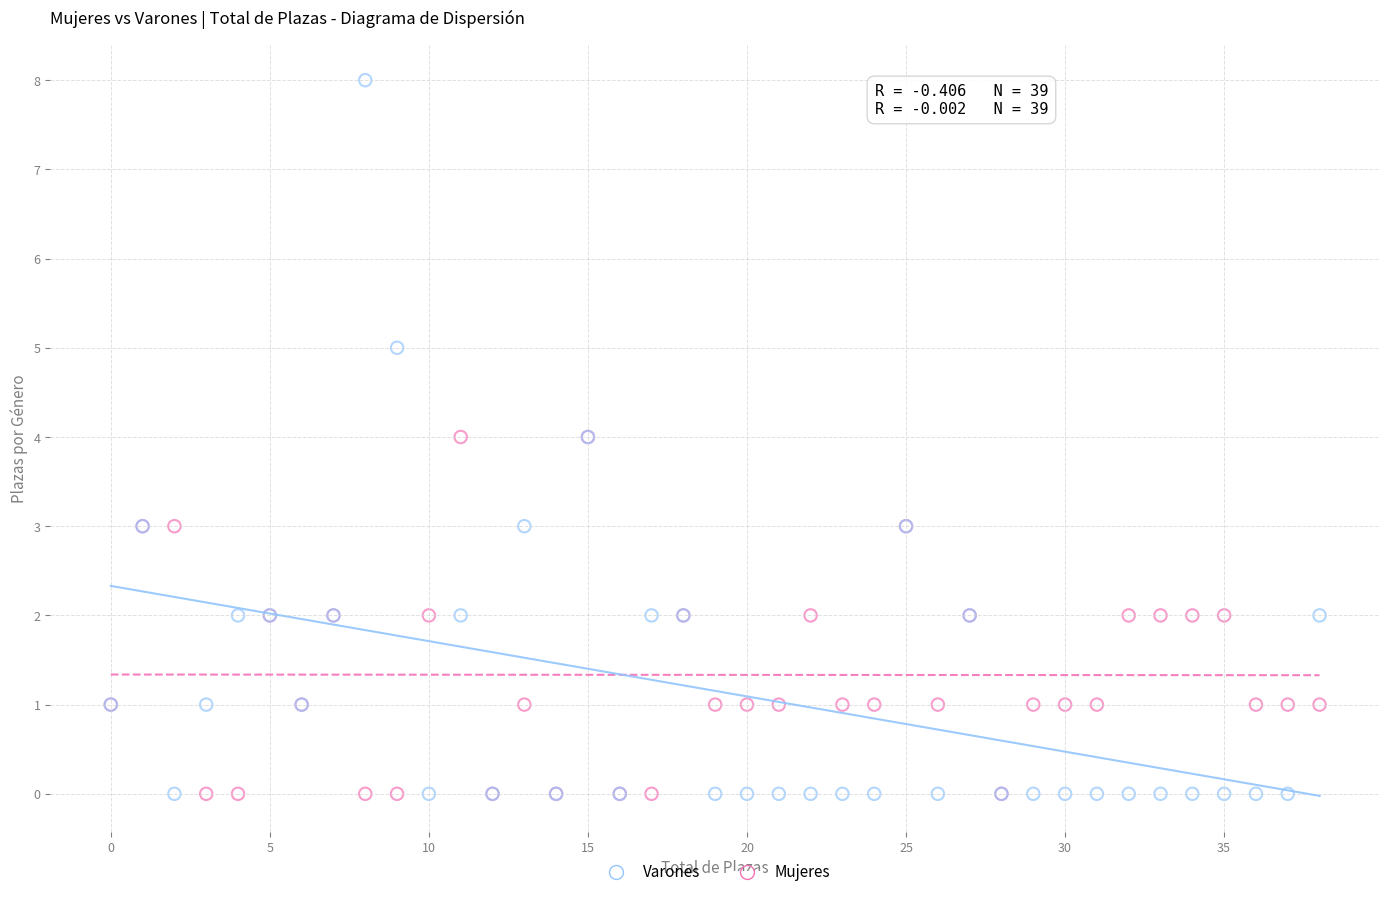

Which series contains the highest Y value?

Varones